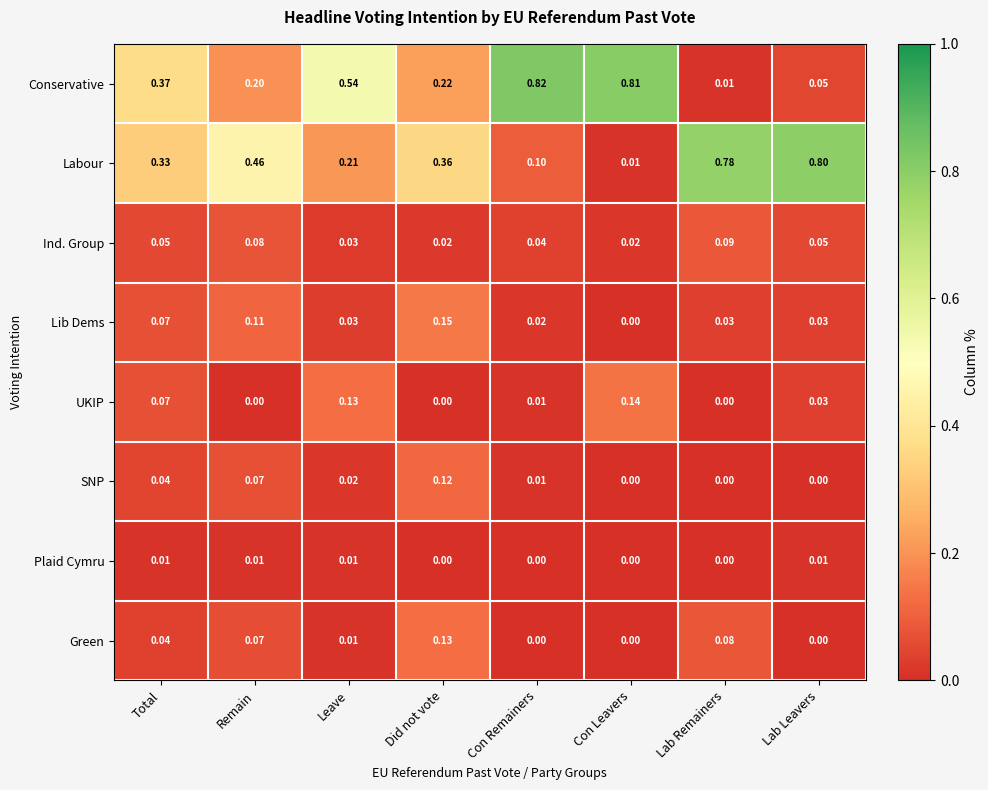

Count the number of categories in the chart.

8